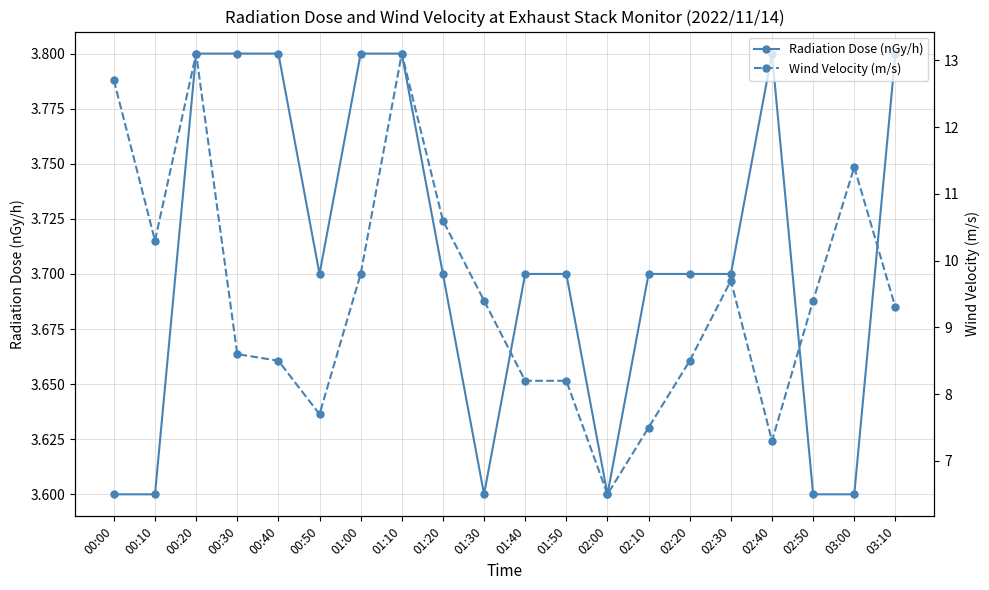

At 01:40, list the series in order from largest to smallest.

Wind Velocity (m/s), Radiation Dose (nGy/h)